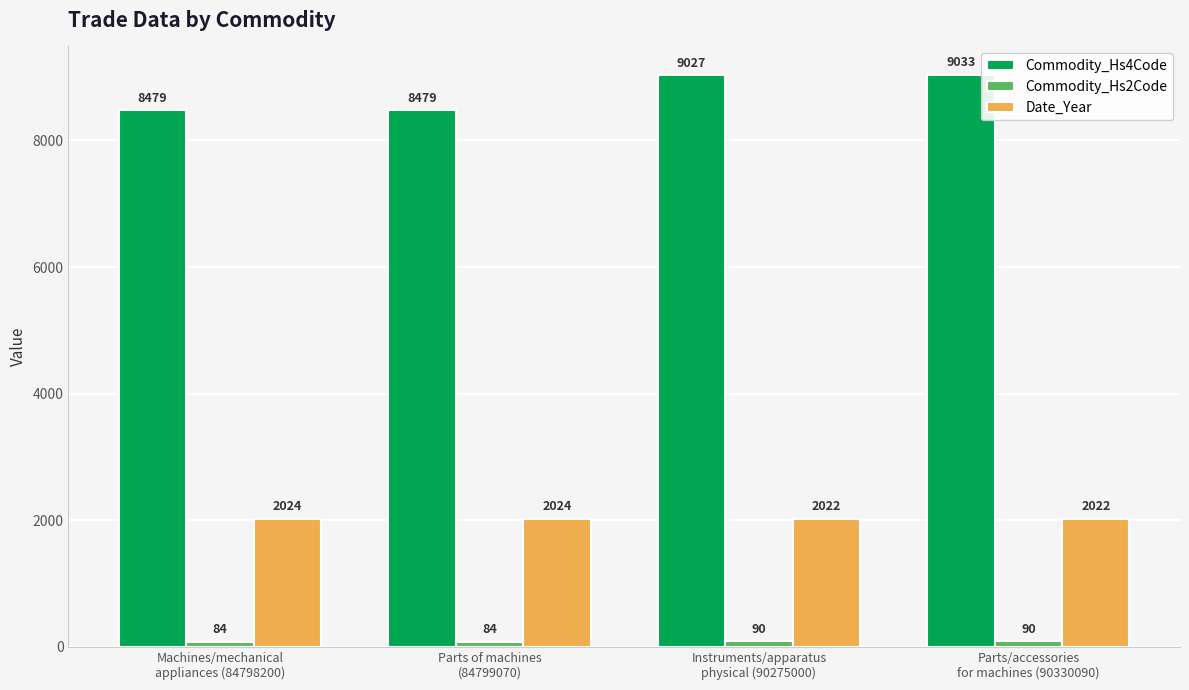

What is the difference between the second highest and minimum values in the Commodity_Hs4Code series?

548